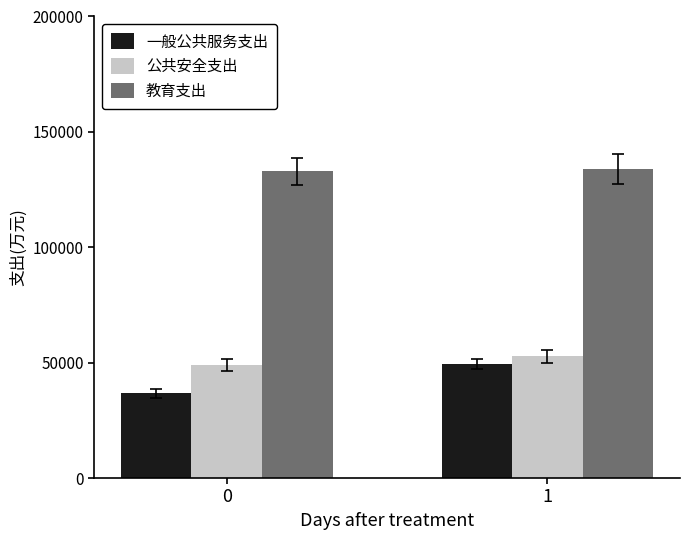

What are all the series names shown in the legend?

一般公共服务支出, 公共安全支出, 教育支出